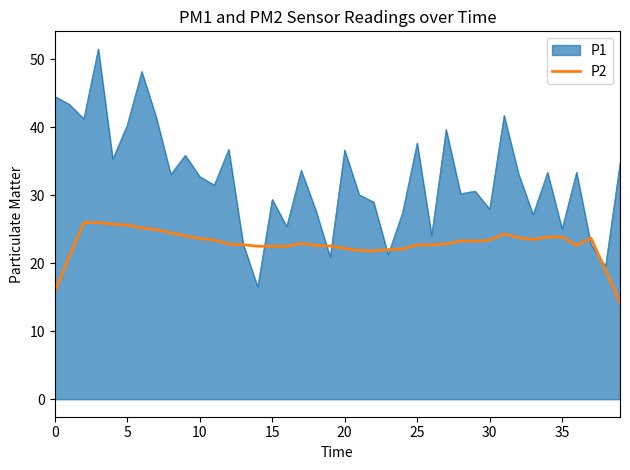

Which series has the largest range (max minus min)?

P1